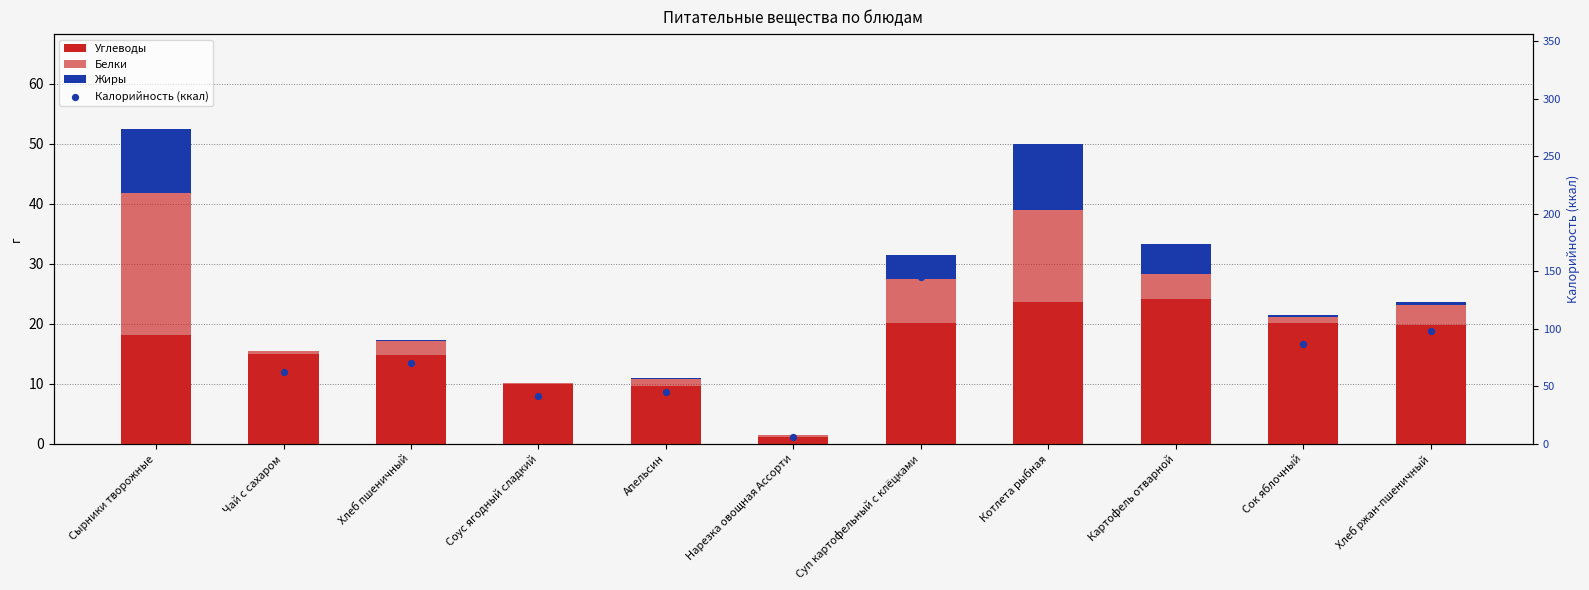

At which category is the sum across all series the highest?

Сырники творожные